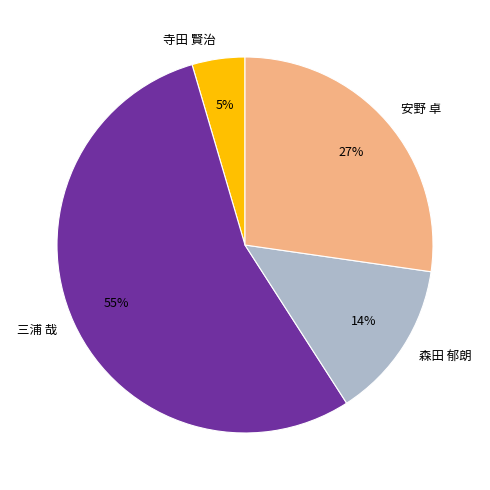

Is it true that 三浦 哉 is 55% of the pie?

True